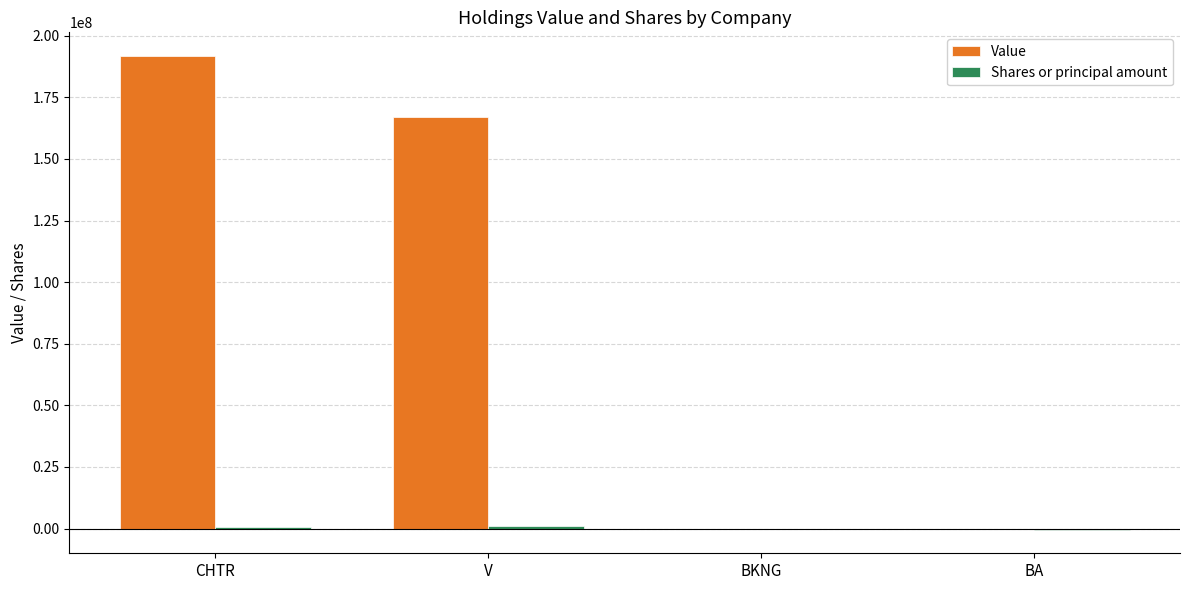

At which category is the sum across all series the highest?

CHTR